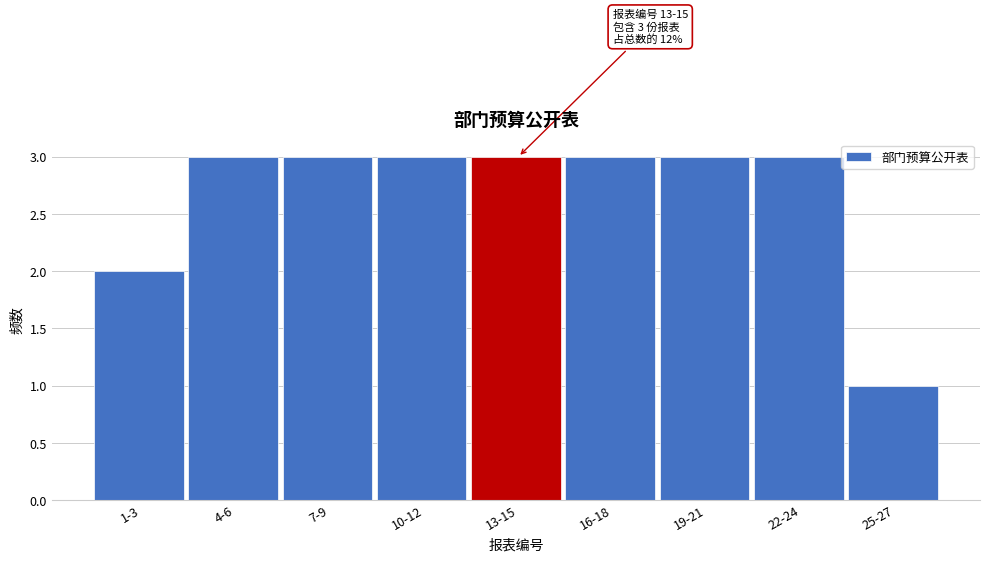

Reading left to right, list all the values displayed in this chart.

1-3=2	4-6=3	7-9=3	10-12=3	13-15=3	16-18=3	19-21=3	22-24=3	25-27=1